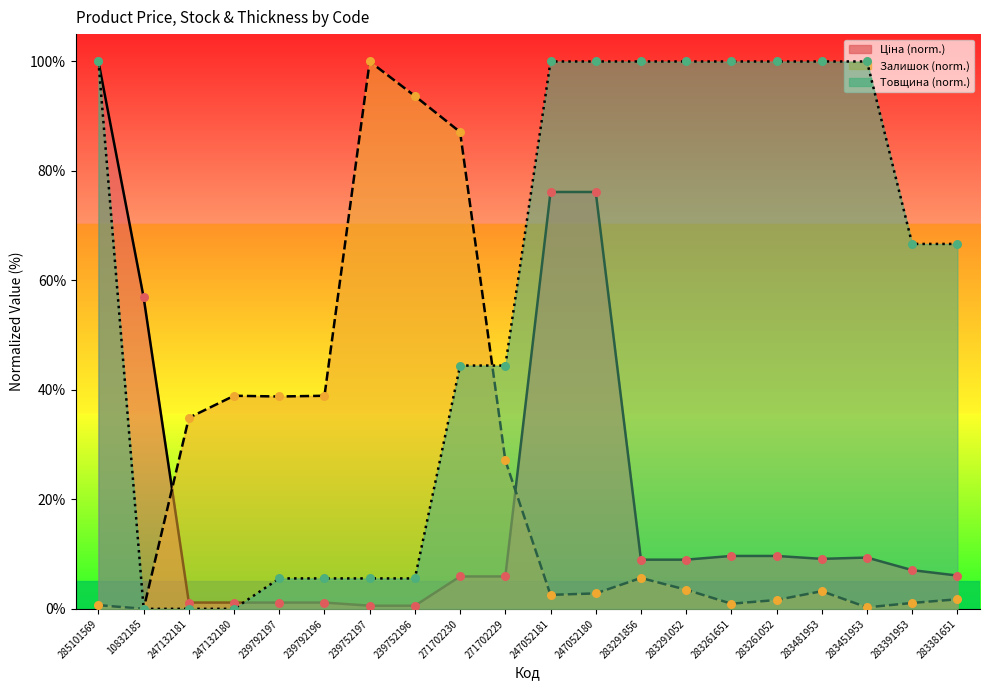

Which series reaches the maximum Y coordinate?

Ціна